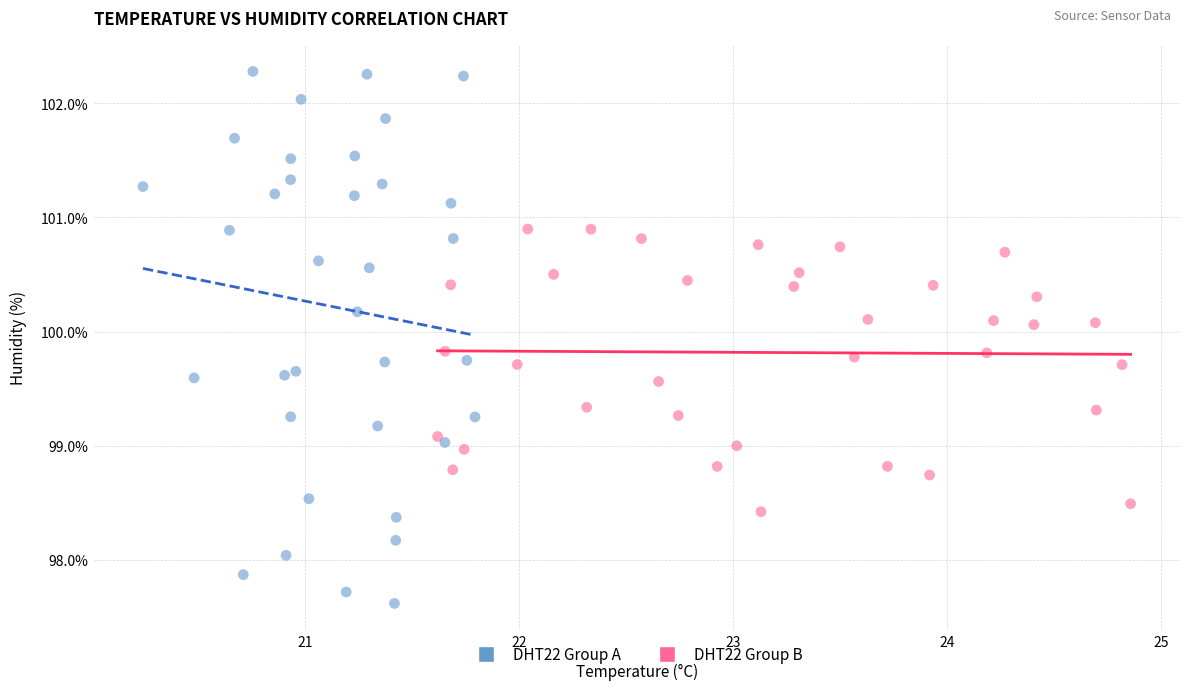

Which series has the widest spread of Y values?

DHT22 Group A